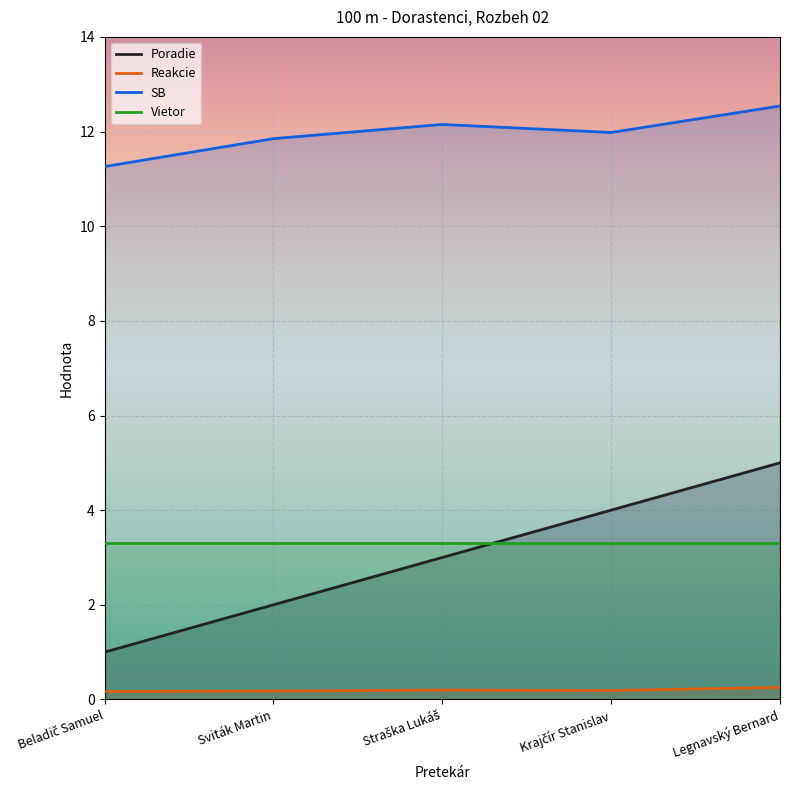

What is the difference between the maximum and minimum values in the Poradie series?

4.0